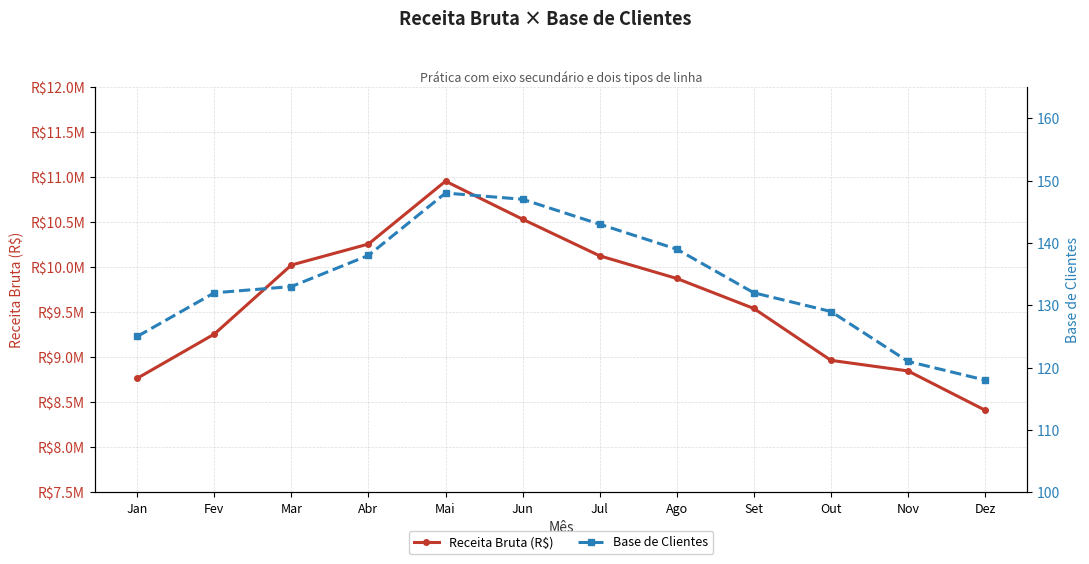

True or false: Receita Bruta (R$) has more than 2 interior local peaks.

False